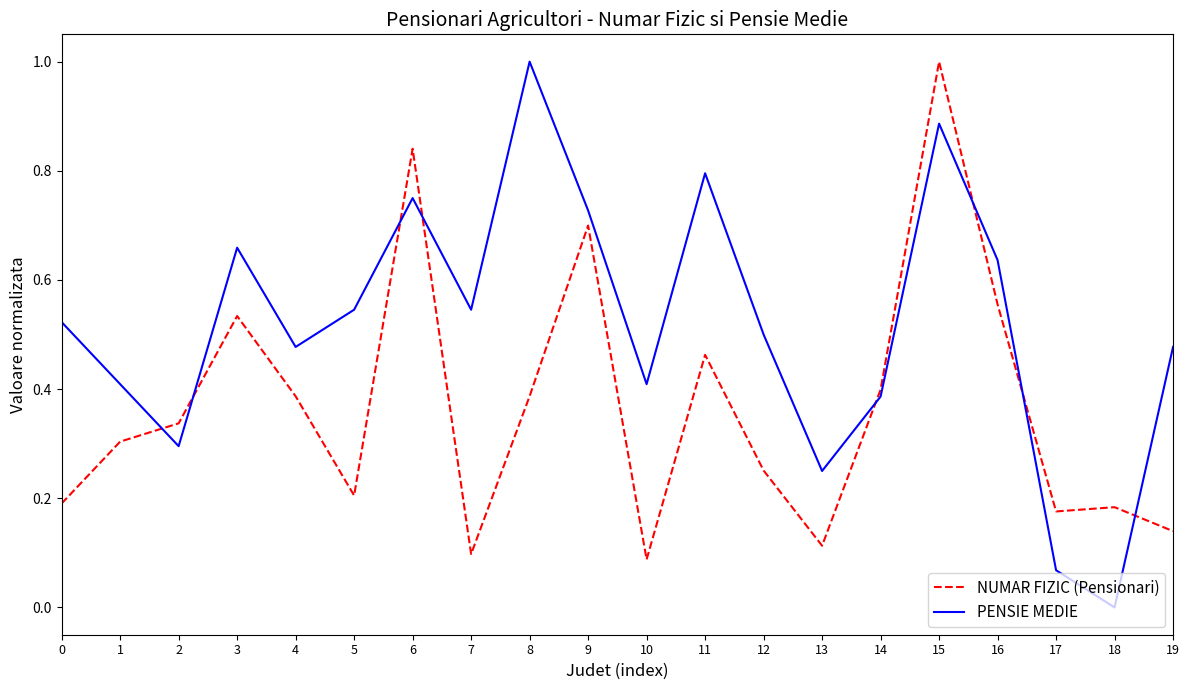

What is the difference between the maximum and minimum values in the PENSIE MEDIE series?

1.0